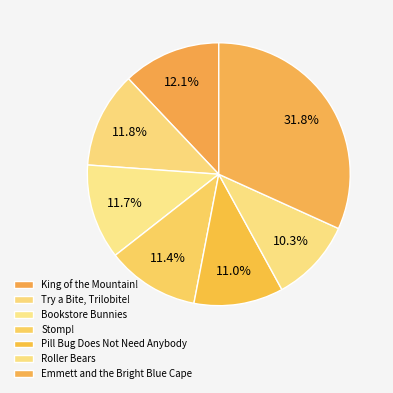

Approximately how many times larger is the value at Try a Bite, Trilobite! compared to King of the Mountain!?

1.0